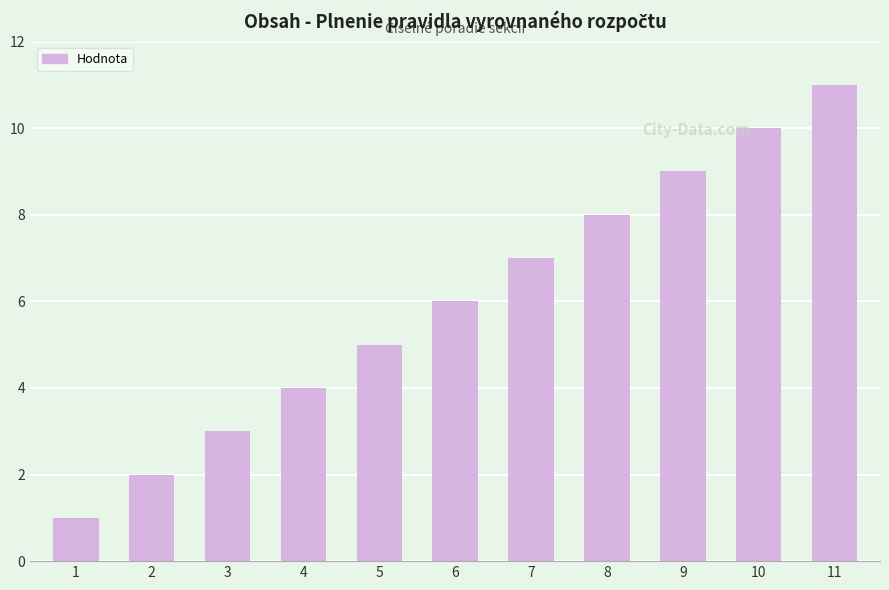

Reading left to right, transcribe all the data shown in this chart.

1	2	3	4	5	6	7	8	9	10	11